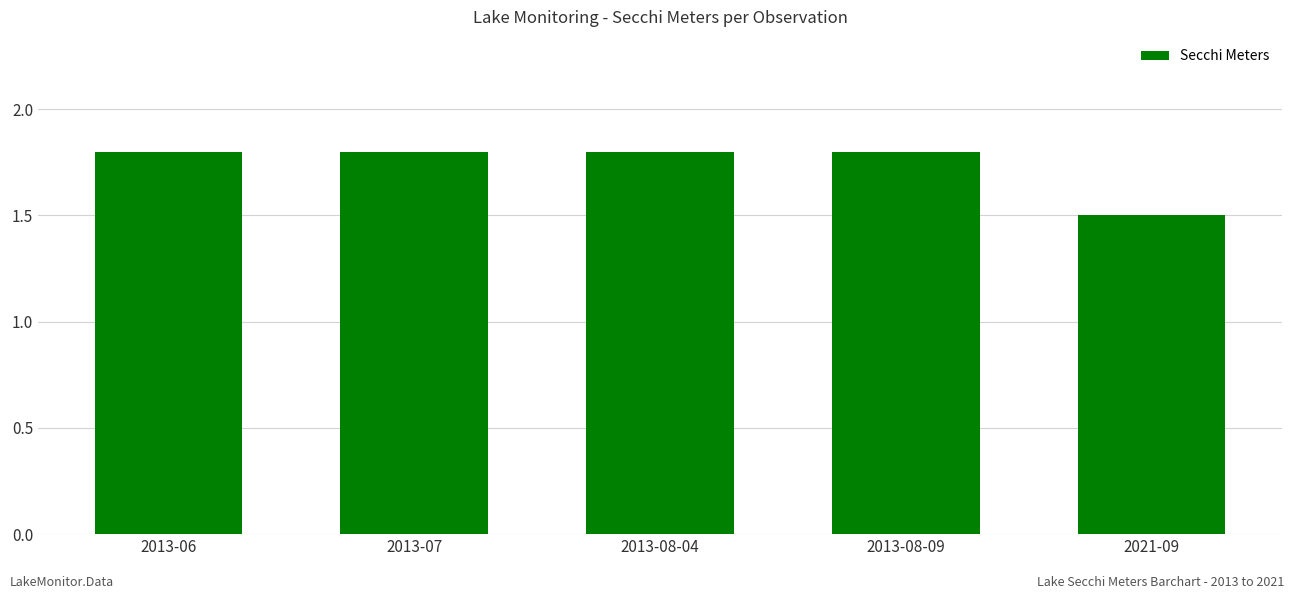

Approximately how many times larger is the value at 2013-08-04 compared to 2013-08-09?

1.0